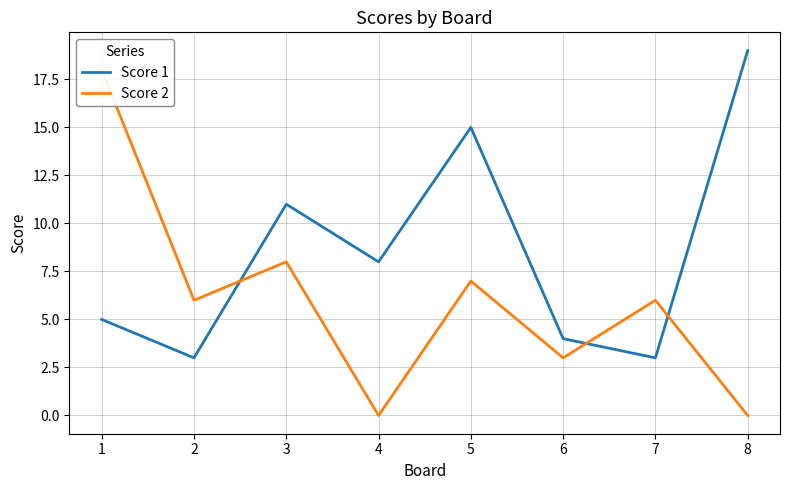

Reading right to left, list all the values displayed in this chart.

Score 1: 19	3	4	15	8	11	3	5
Score 2: 0	6	3	7	0	8	6	18